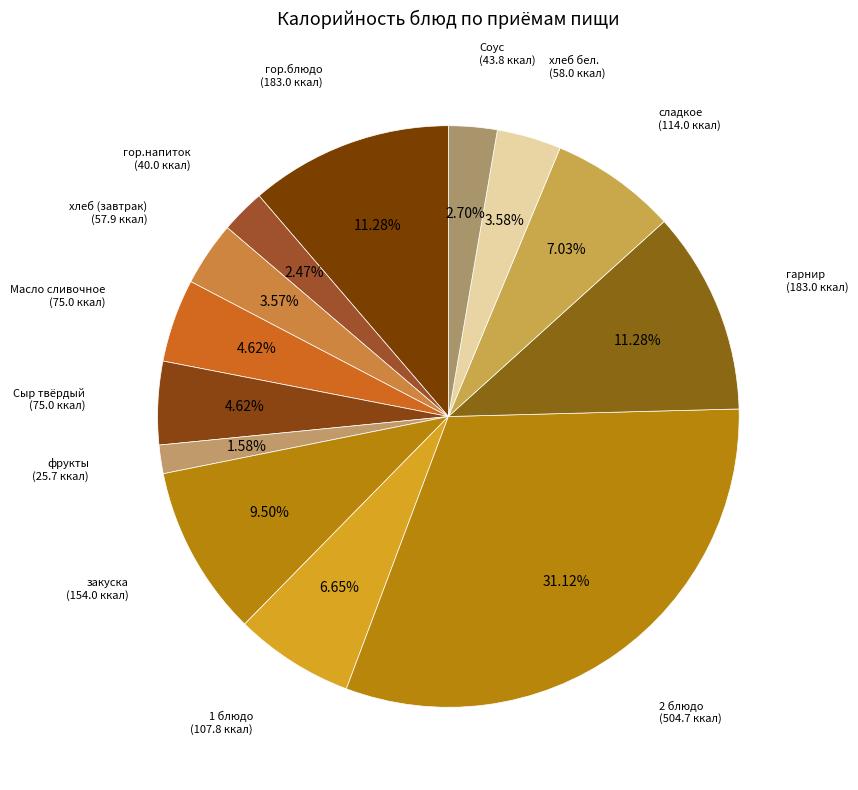

Which slice is the largest?

2 блюдо